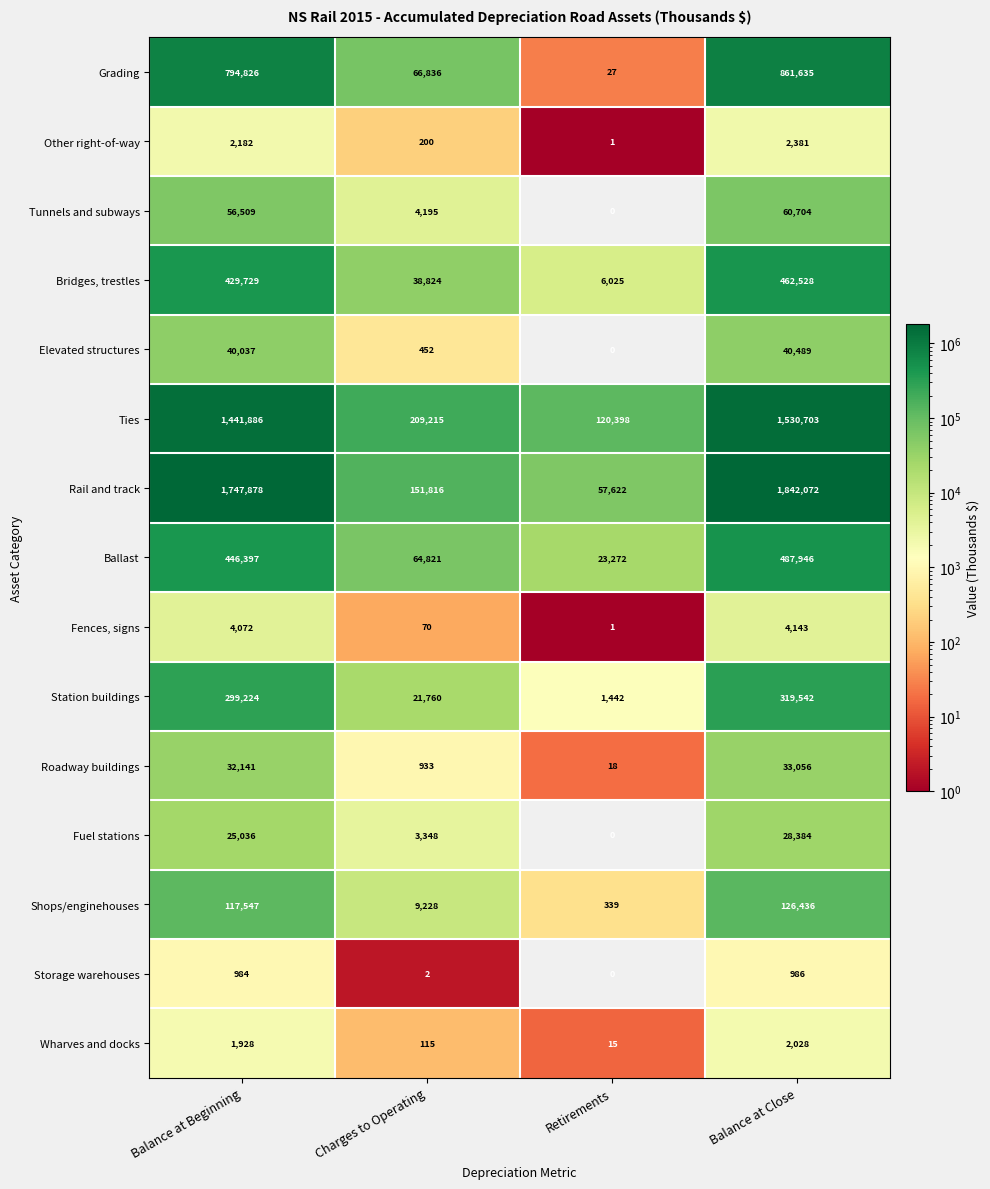

Rank the series by their maximum value, from highest to lowest.

Rail and track, Ties, Grading, Ballast, Bridges, trestles, Station buildings, Shops/enginehouses, Tunnels and subways, Elevated structures, Roadway buildings, Fuel stations, Fences, signs, Other right-of-way, Wharves and docks, Storage warehouses